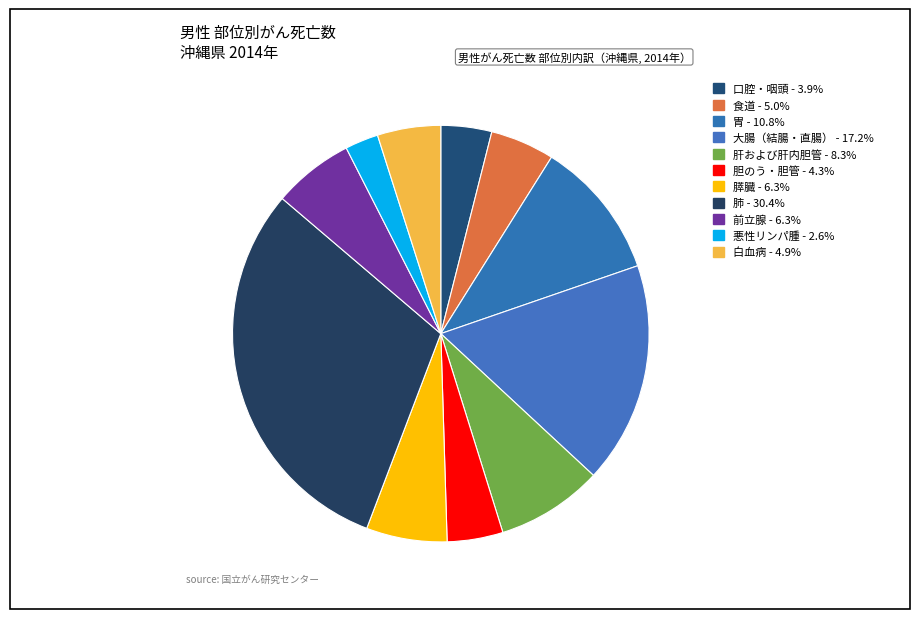

Count the number of slices in the pie.

11